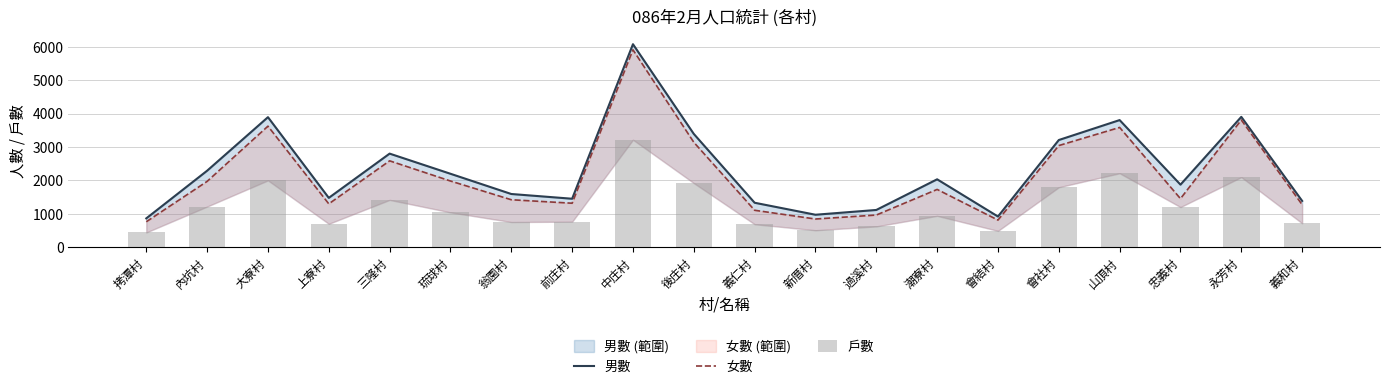

How many data points in 女數 are less than 1730?

10